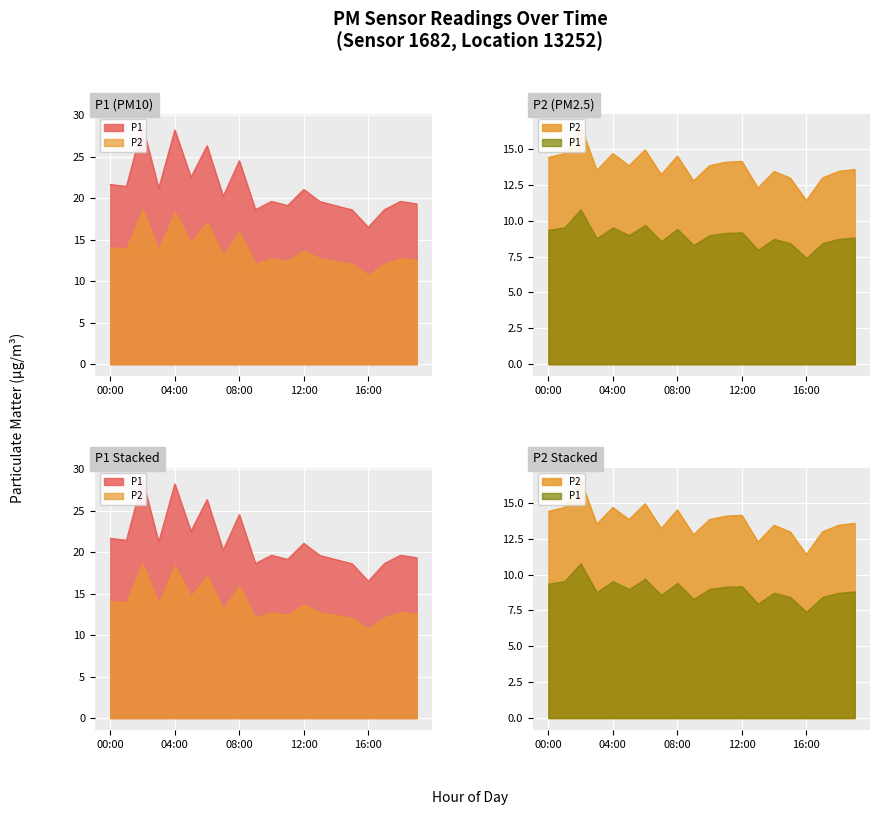

True or false: P1 and P2 cross at least once.

False